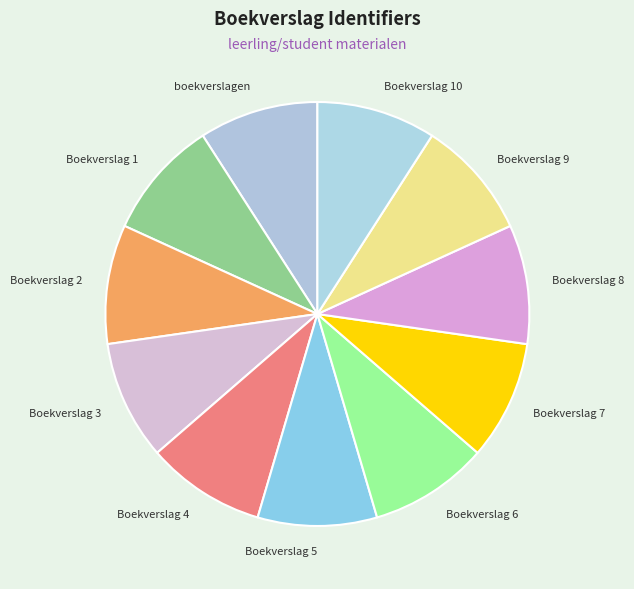

Does Boekverslag 8 account for over 50% of the chart?

No